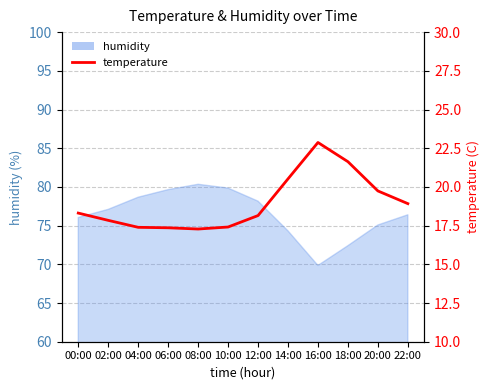

Reading left to right, what are all the values shown in this chart?

18.3	17.8	17.4	17.4	17.3	17.4	18.1	20.5	22.9	21.6	19.7	18.9